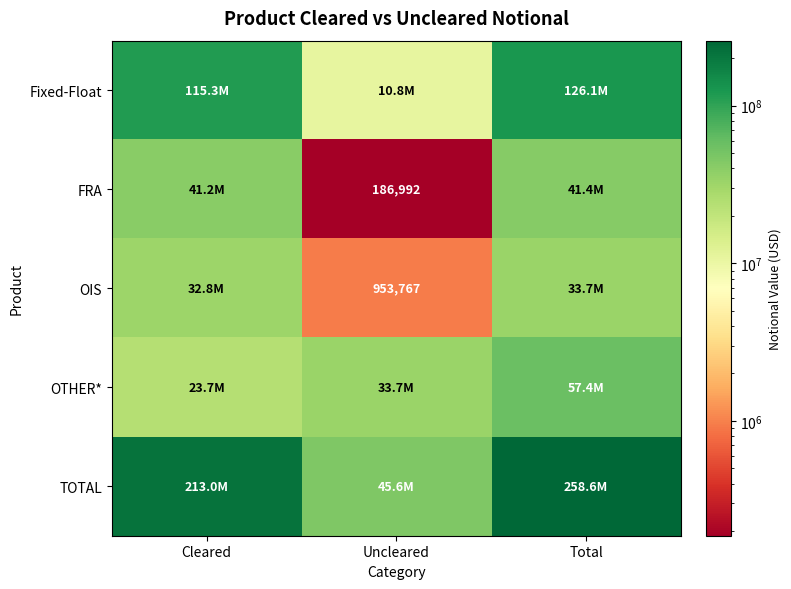

What is the highest value of the TOTAL series?

258604184